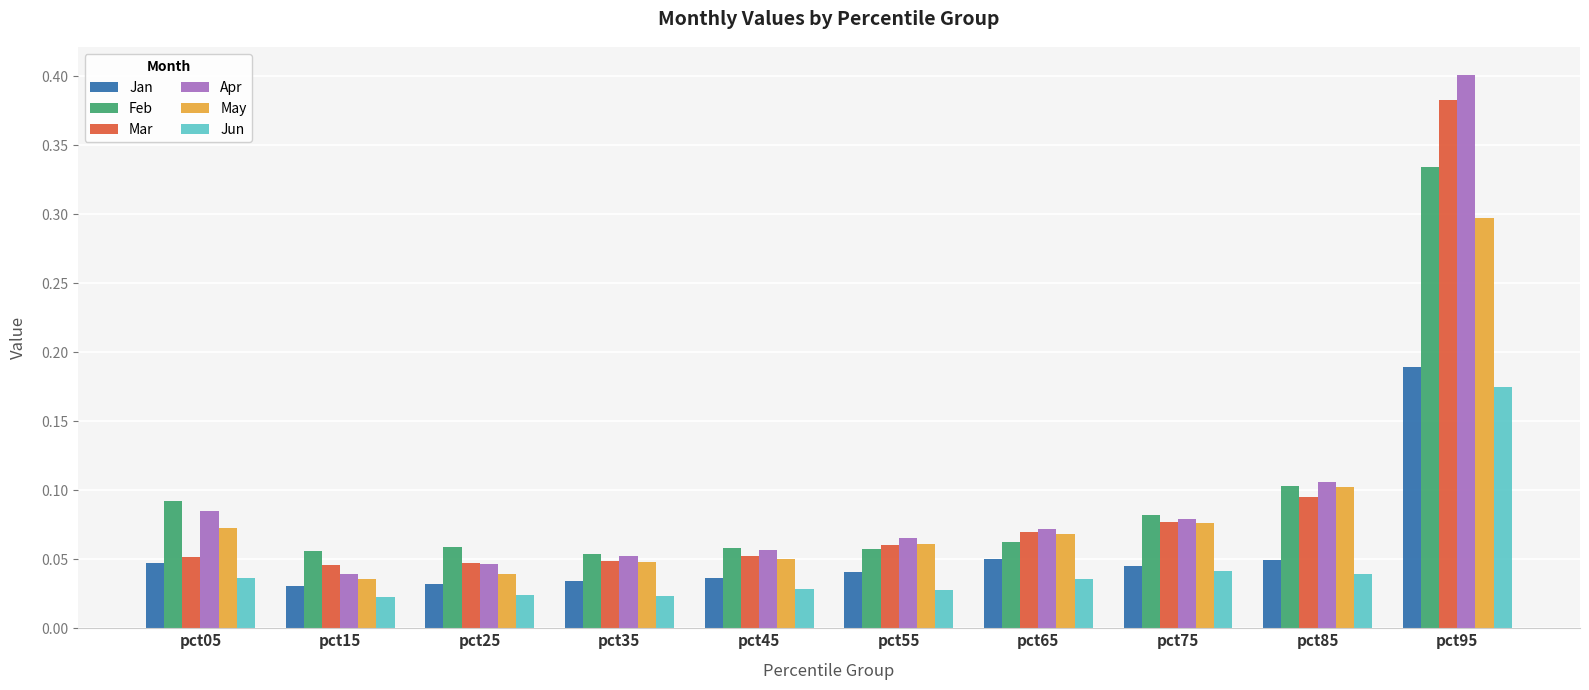

The Apr series shows 0.0 at pct75. True or false?

False